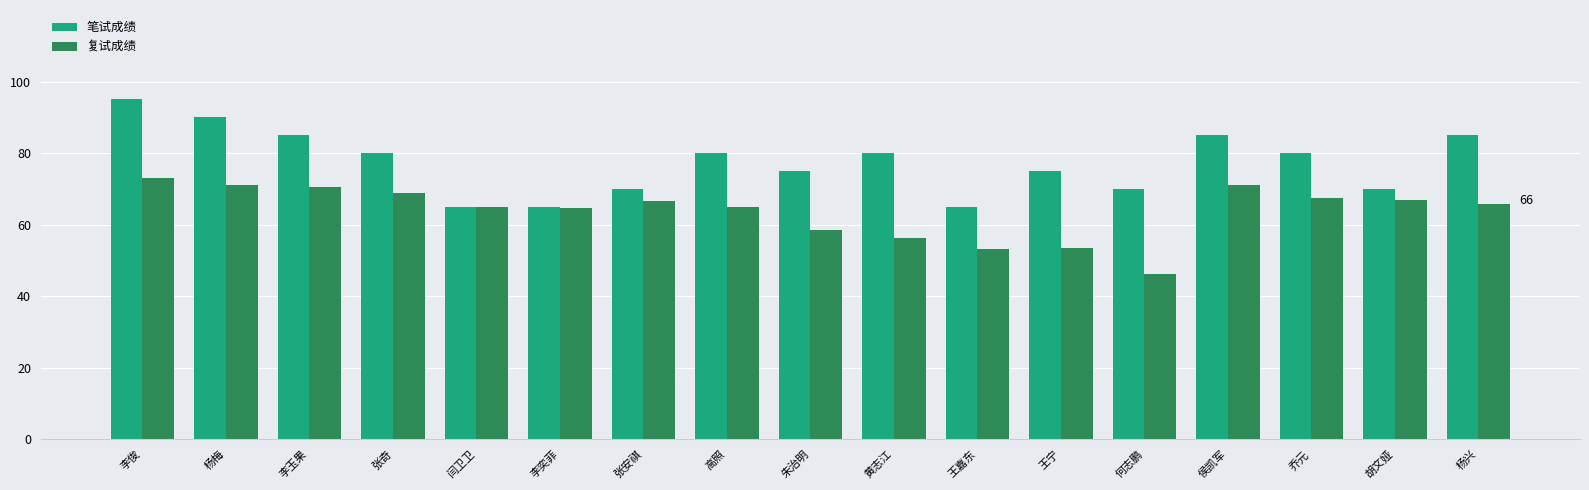

Which series has the widest spread of values?

笔试成绩